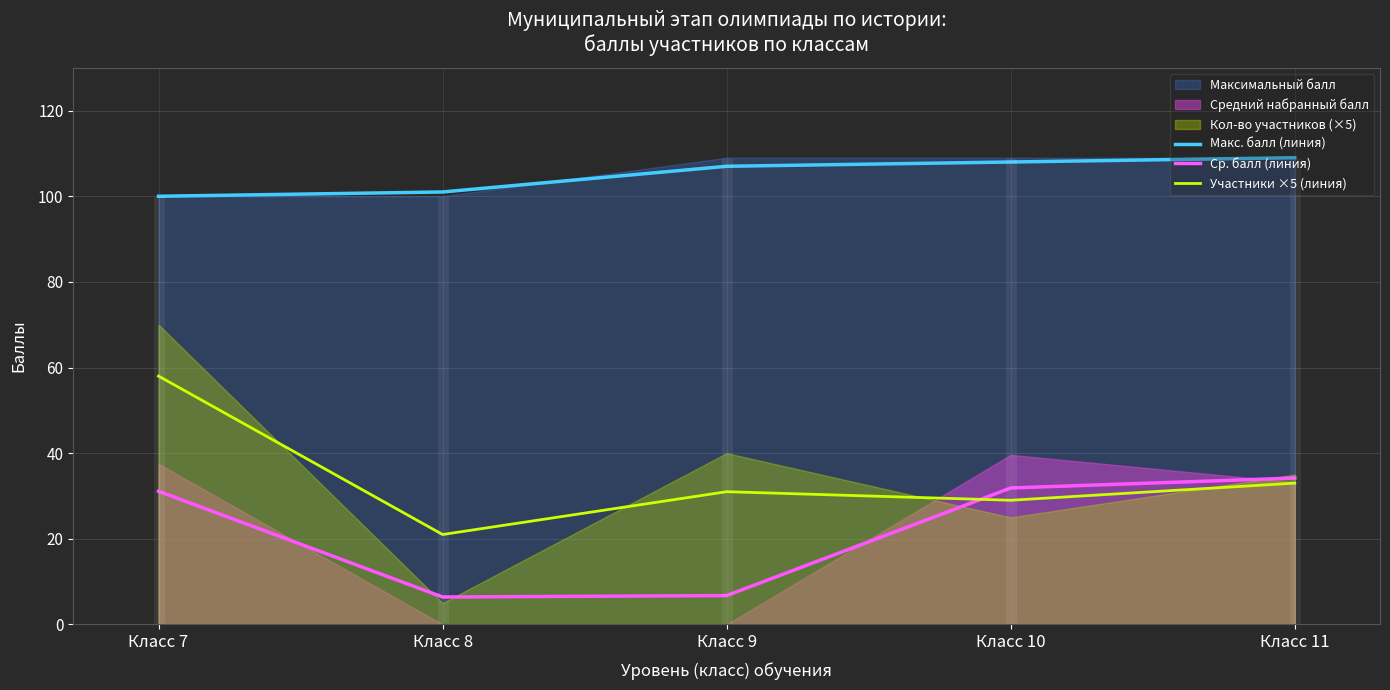

What is the difference between the maximum and minimum values in the Ср. балл (линия) series?

27.8